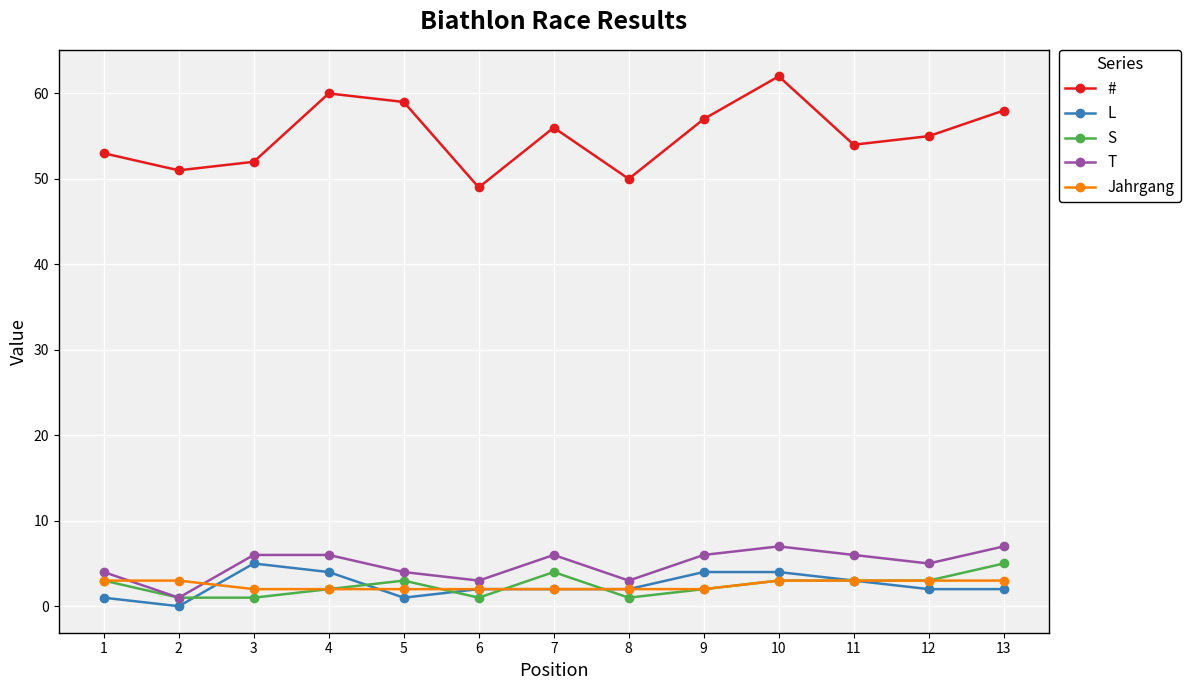

Is the value of # at 13 greater than the value of T at 1?

Yes